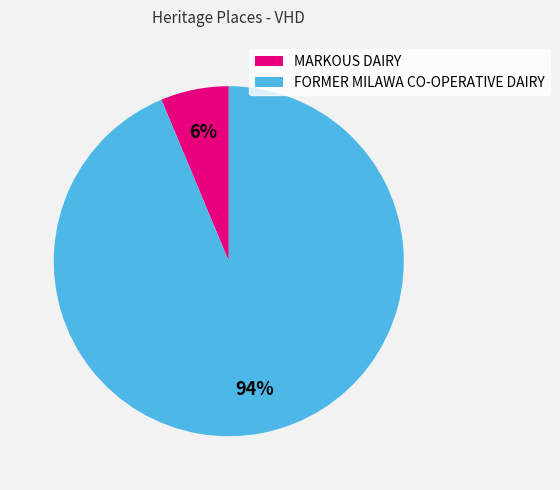

Count the number of slices in the pie.

2